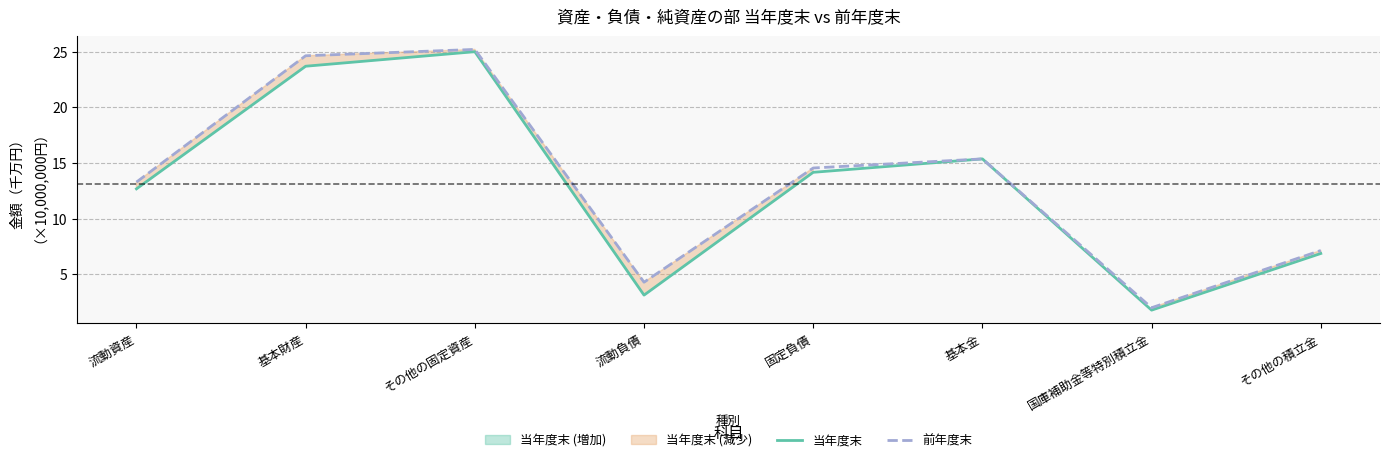

What is the total value across all series at 基本金?

30.7